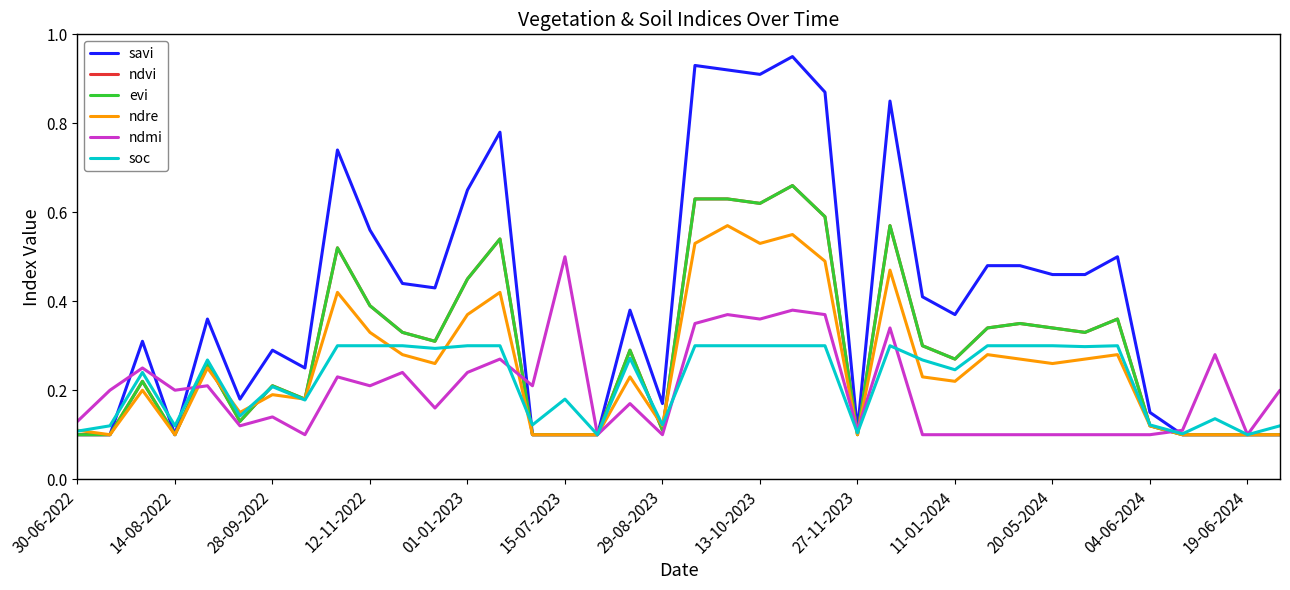

At which category is the sum across all series the highest?

22